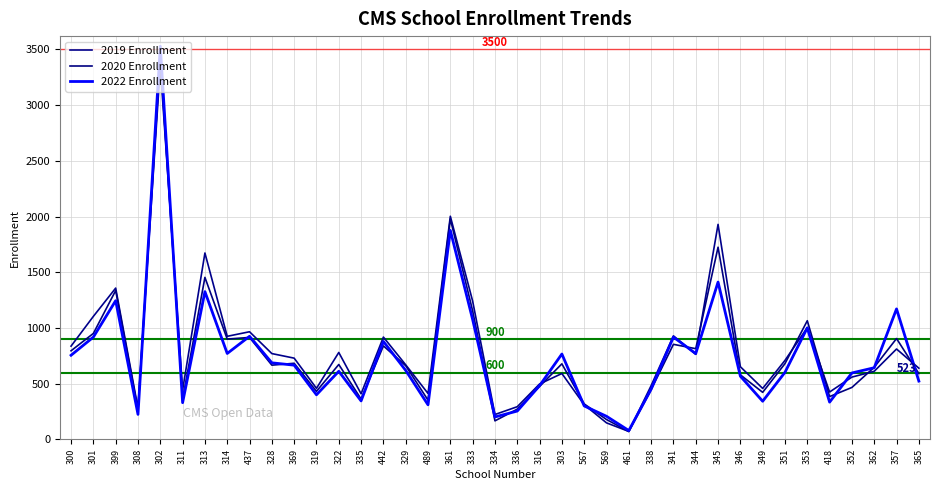

What is the minimum value shown in the chart?

70